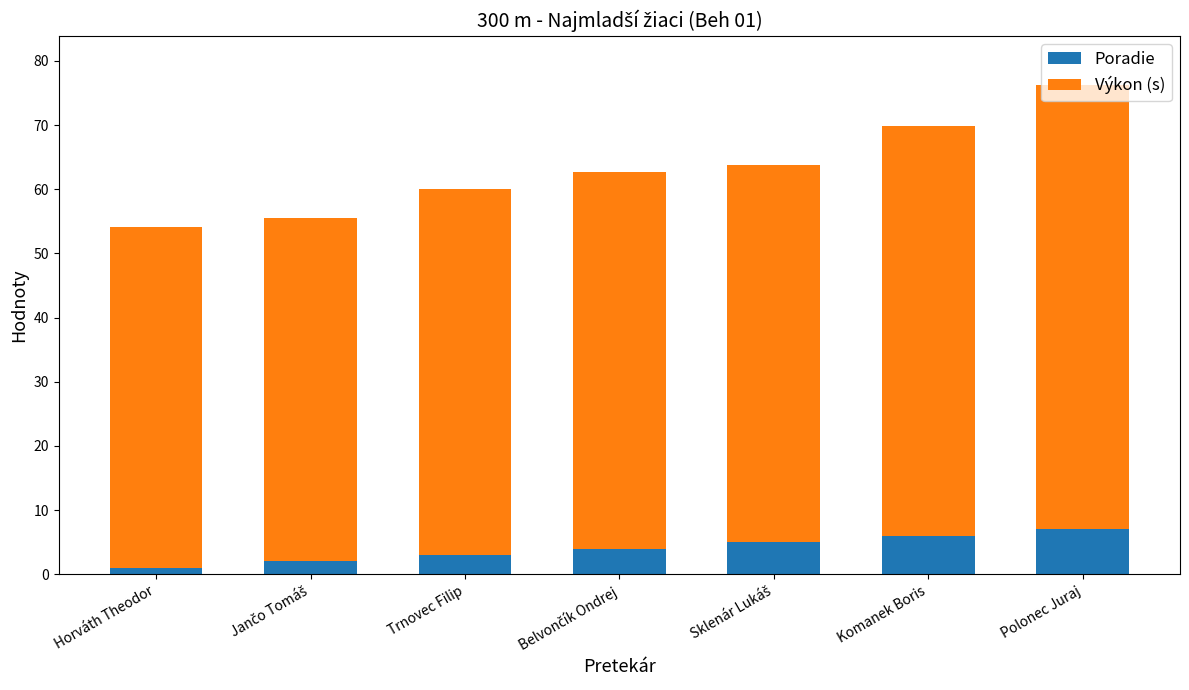

What are all the series names shown in the legend?

Poradie, Výkon (s)